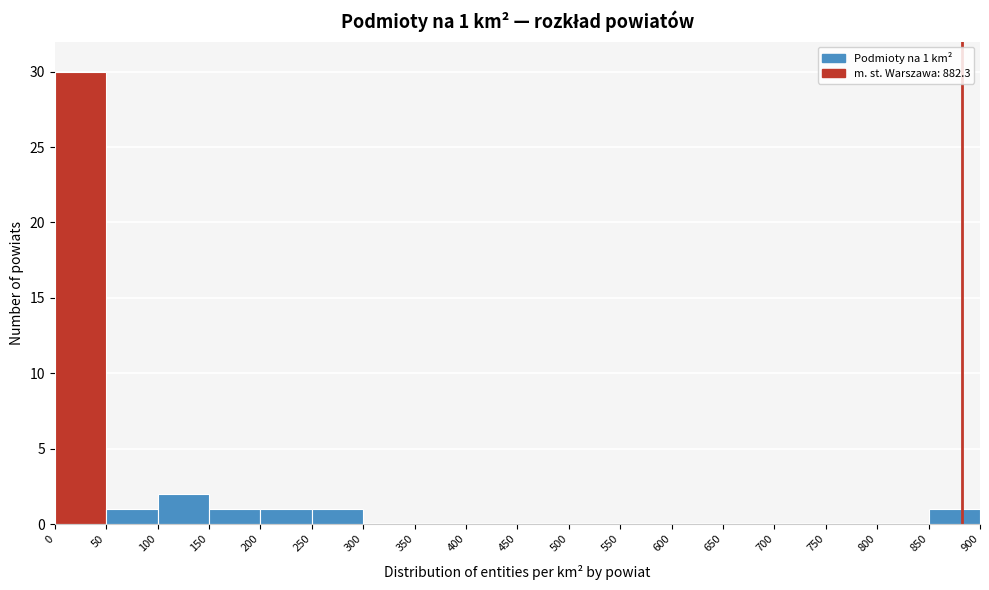

Which range on the x-axis has the tallest bar?

0 to 50